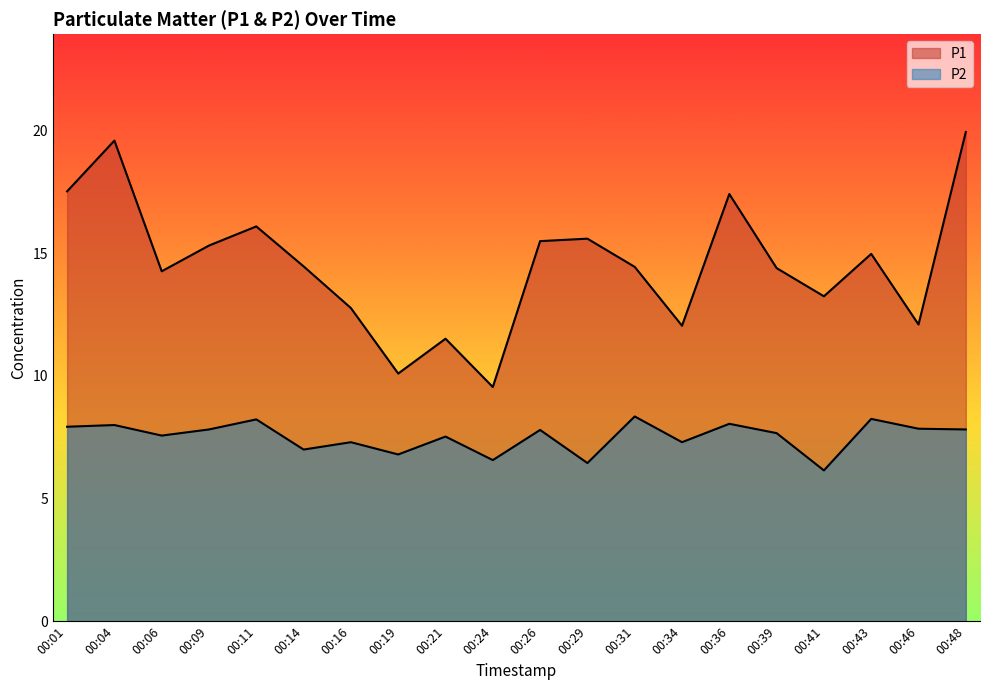

Reading right to left, list all the values displayed in this chart.

P1: 19.9	12.1	15.0	13.2	14.4	17.4	12.1	14.4	15.6	15.5	9.6	11.5	10.1	12.8	14.5	16.1	15.3	14.3	19.6	17.5
P2: 7.8	7.8	8.2	6.2	7.7	8.1	7.3	8.3	6.5	7.8	6.6	7.5	6.8	7.3	7.0	8.2	7.8	7.6	8.0	7.9